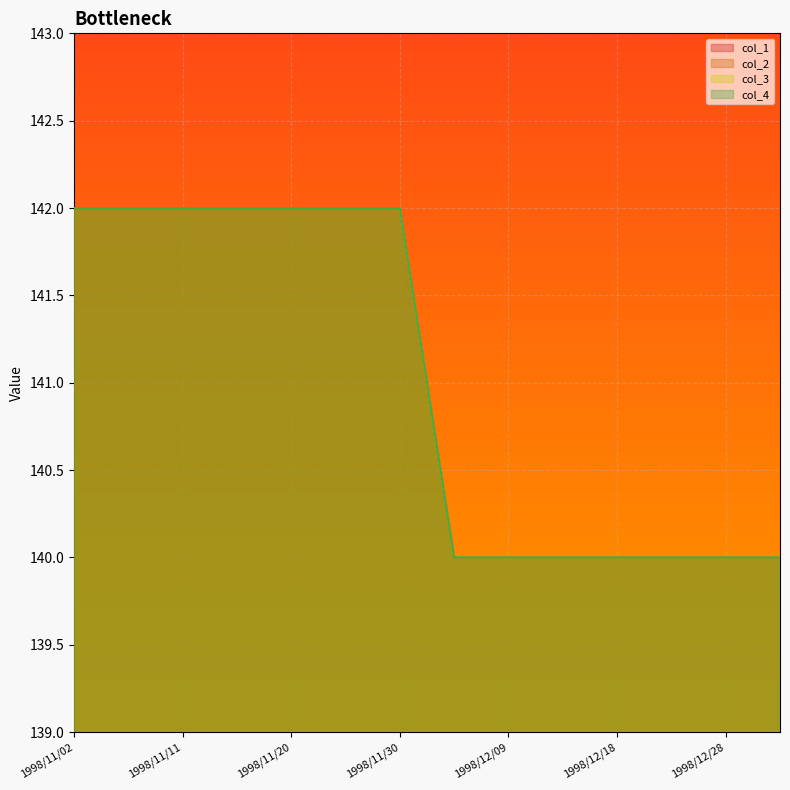

List the series in order of their peak value, highest first.

col_1, col_2, col_3, col_4